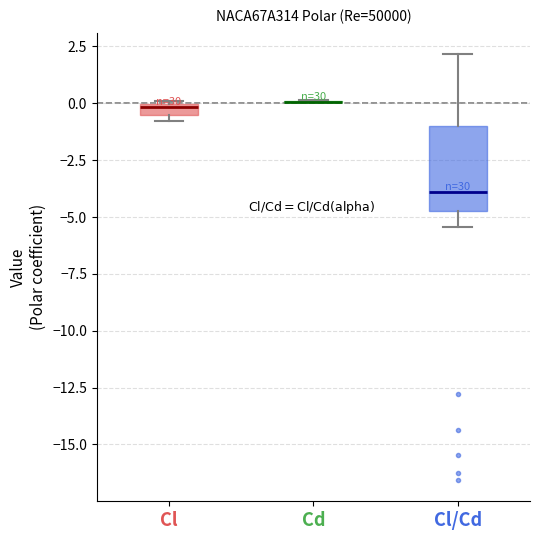

Which box is the tallest, from its lower edge to its upper edge?

Cl/Cd